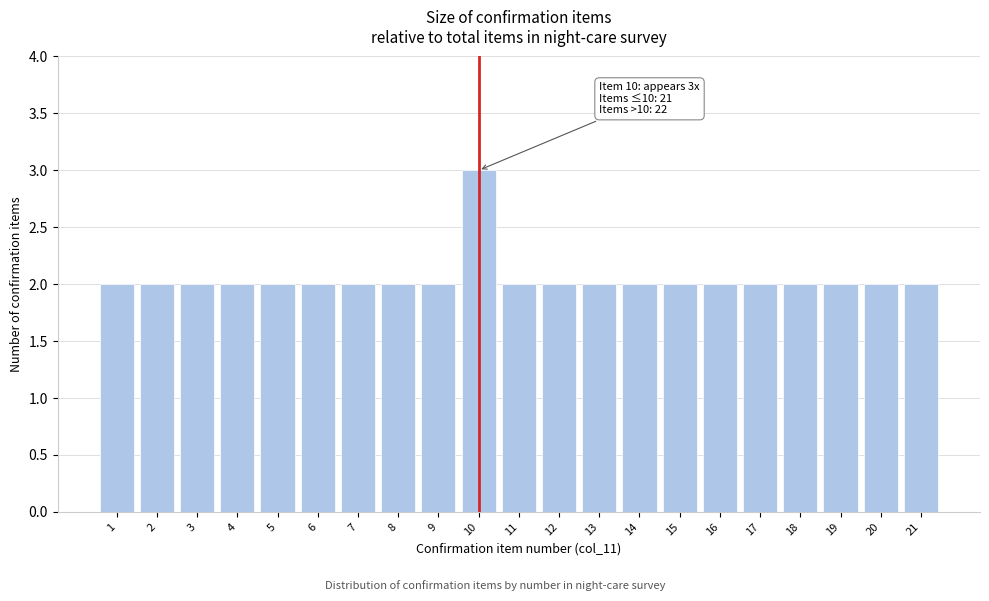

Reading left to right, extract all data points from this chart.

1=2	2=2	3=2	4=2	5=2	6=2	7=2	8=2	9=2	10=3	11=2	12=2	13=2	14=2	15=2	16=2	17=2	18=2	19=2	20=2	21=2